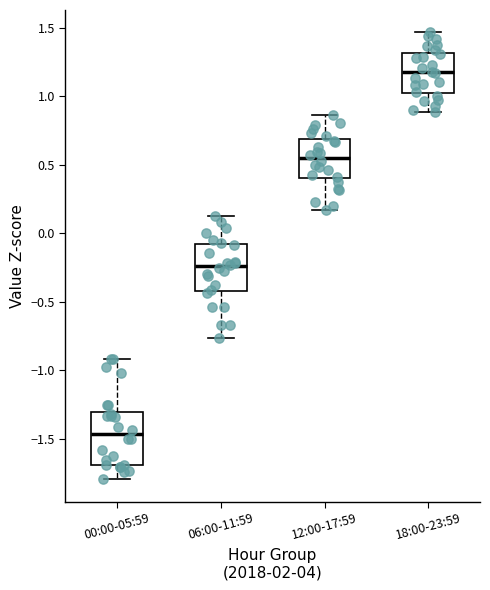

Which box has the highest median line?

18:00-23:59